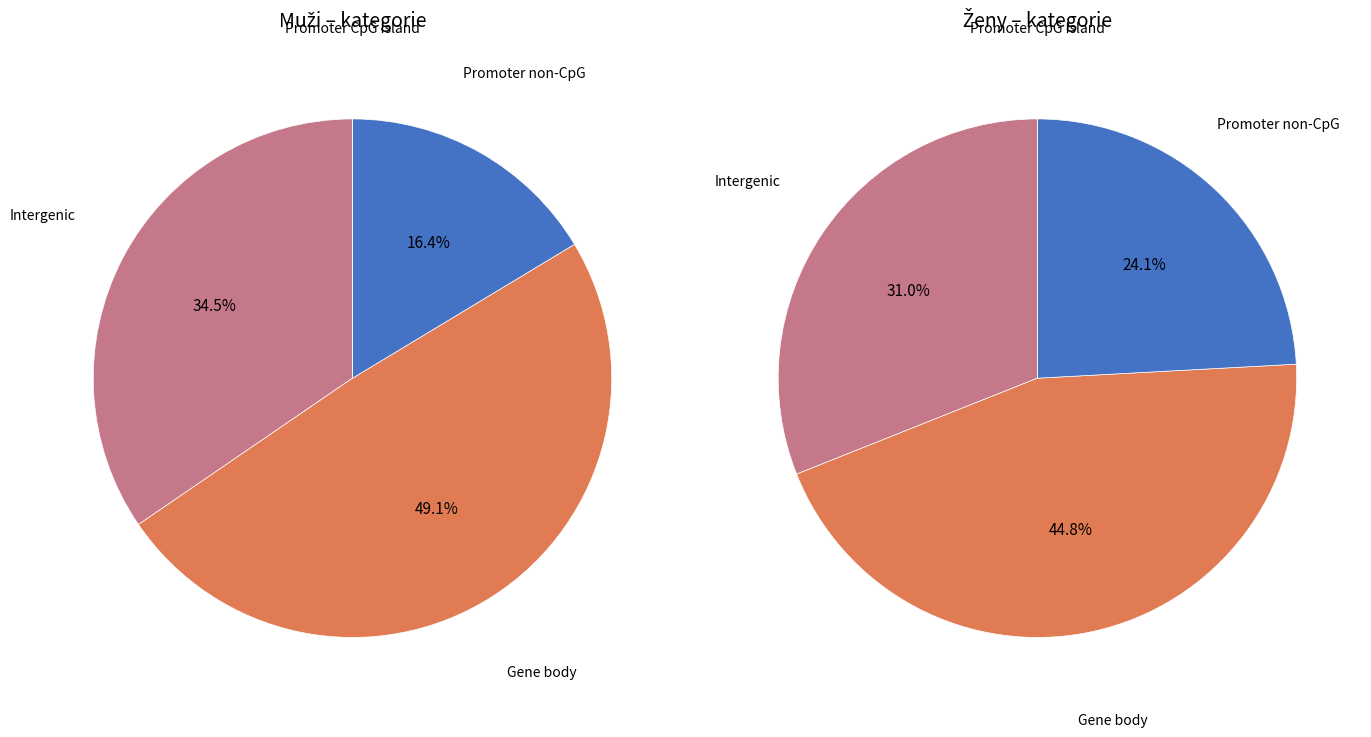

What is the change in value from muž to žena?

-18